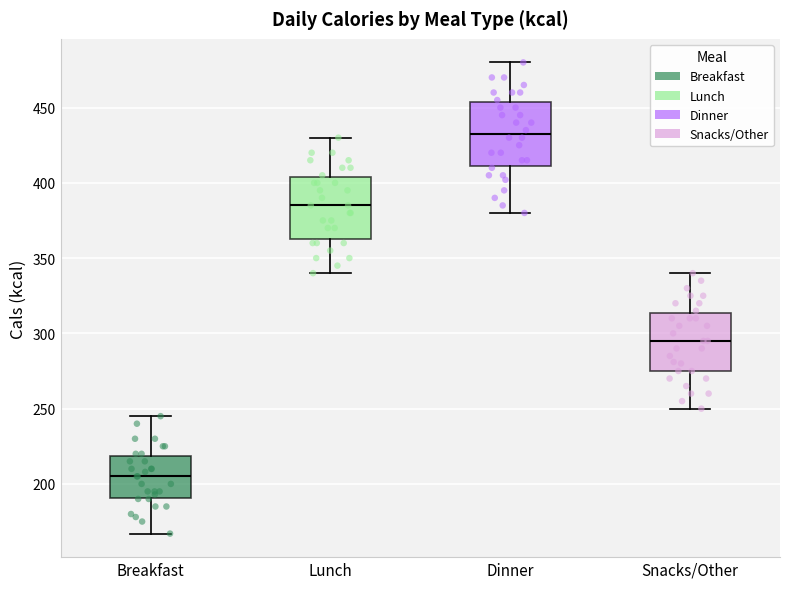

Where does the upper whisker of the box for Lunch end on the y-axis? The values are not printed on the chart, so give them approximately, as read against the axis.

430